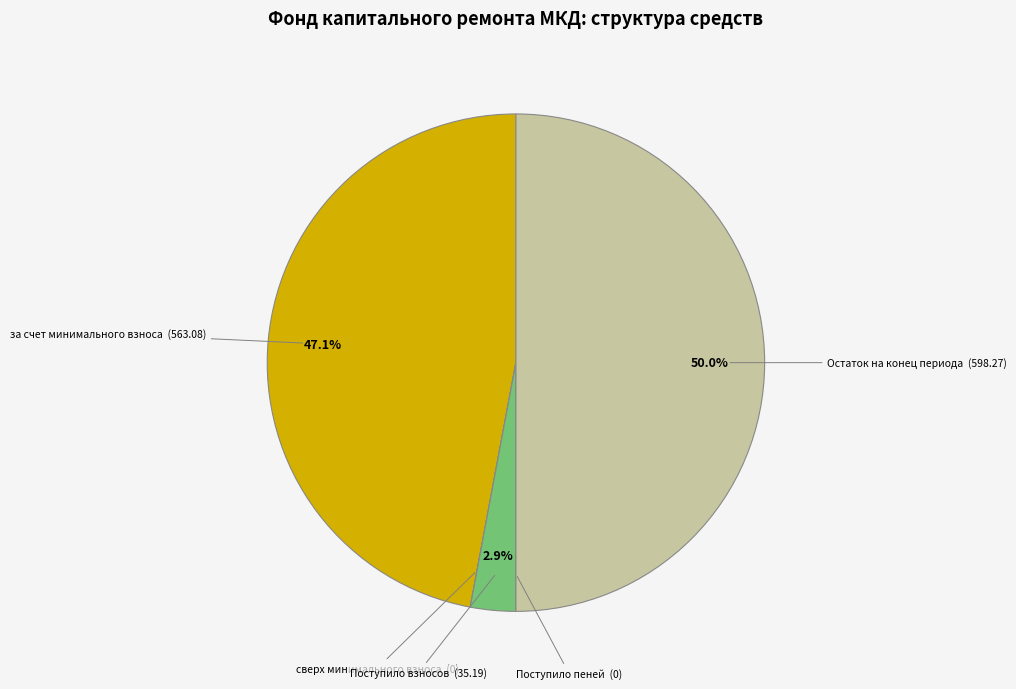

How much of the chart is everything except за счет минимального взноса (563.08)?

52.9%